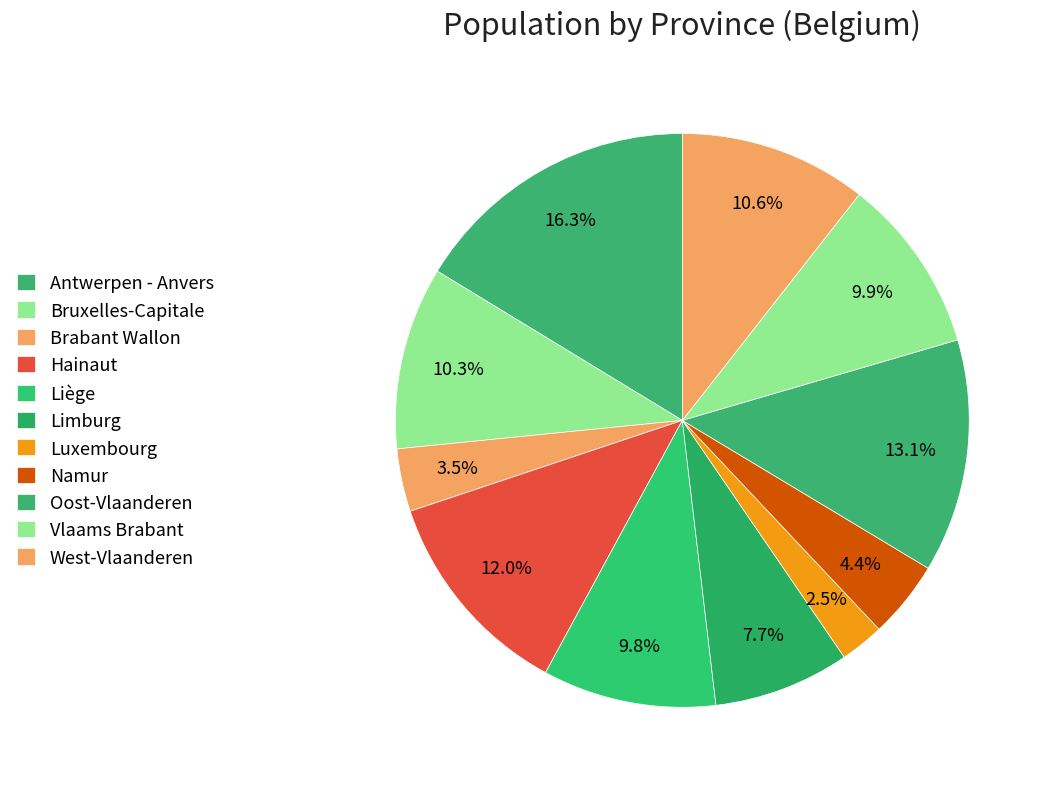

What percentage is the Liège slice, to the nearest percent?

10%